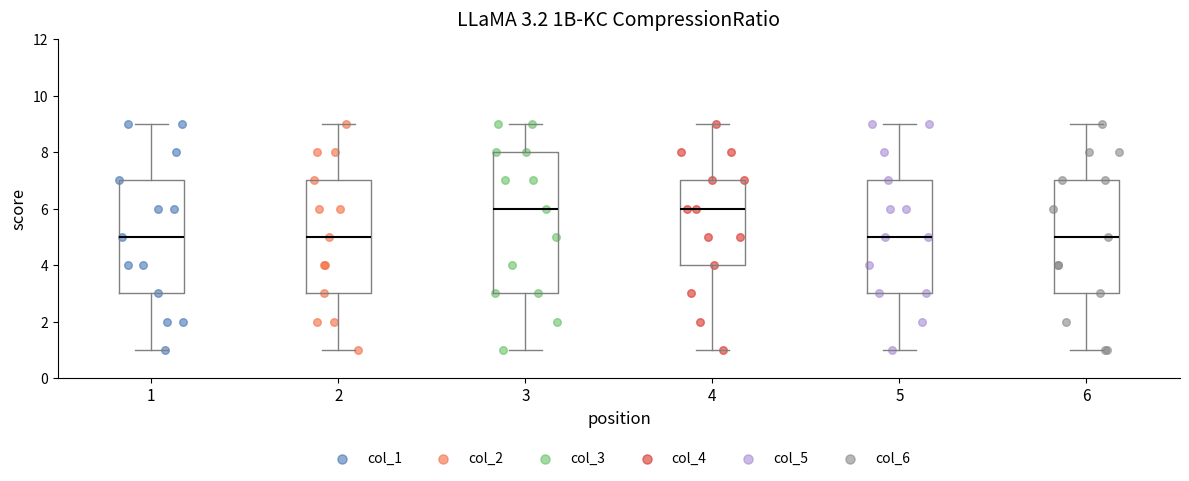

Which box is the tallest, from its lower edge to its upper edge?

3